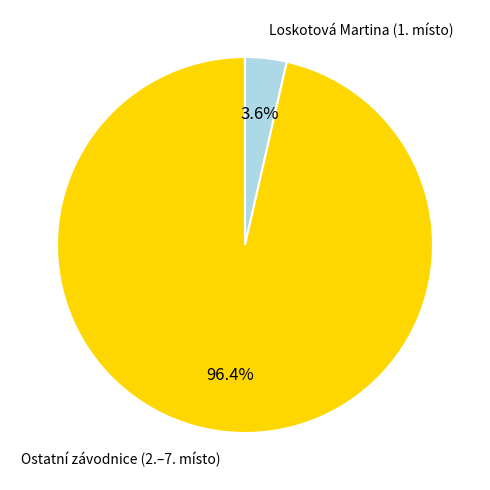

Rank the categories by value from highest to lowest.

Ostatní závodnice (2.–7. místo), Loskotová Martina (1. místo)